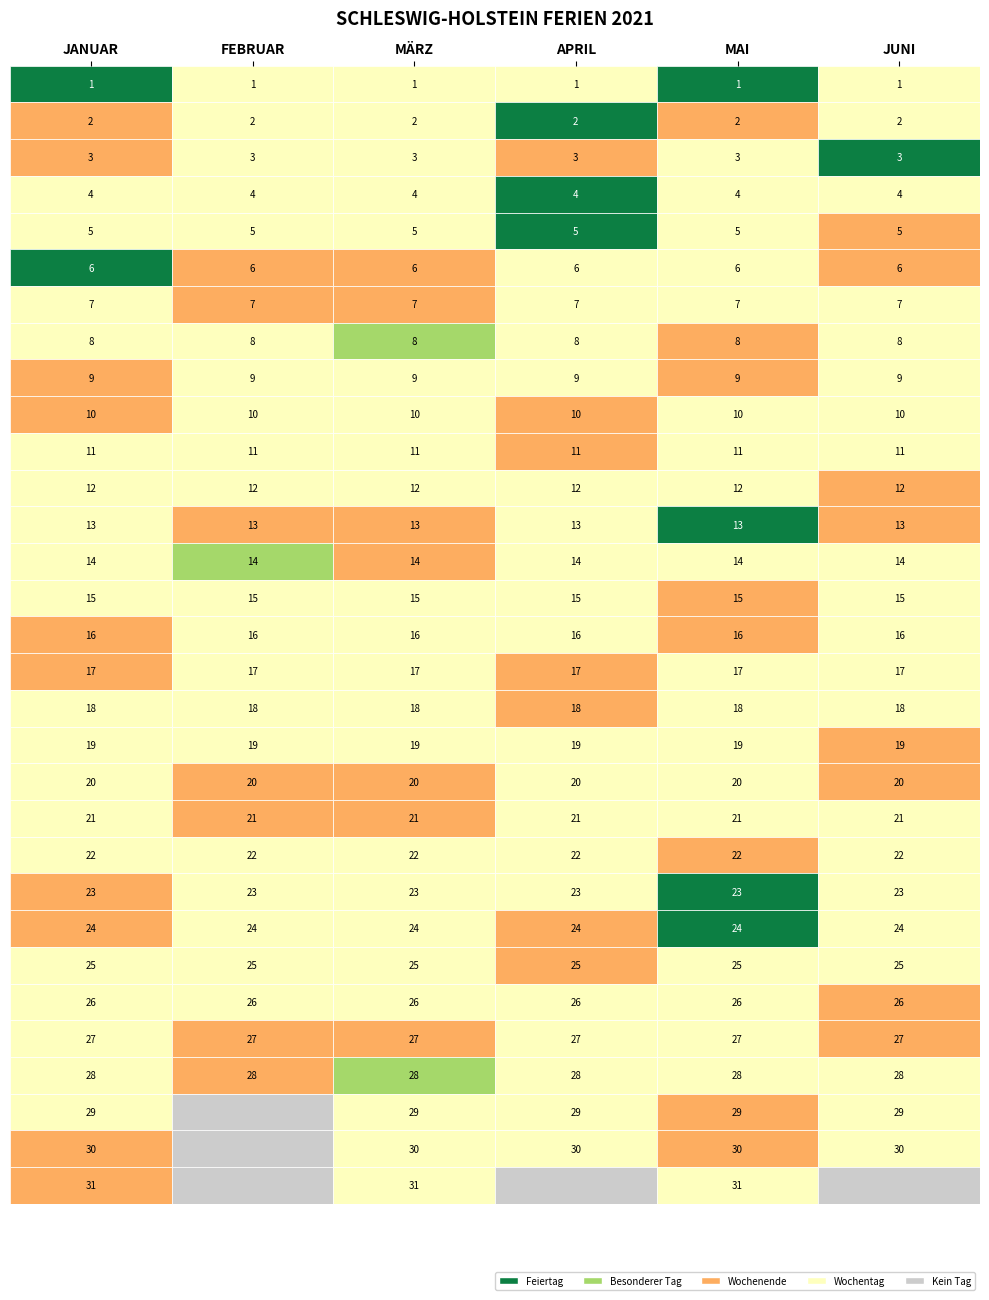

What is the approximate value of JUNI at 25?

25